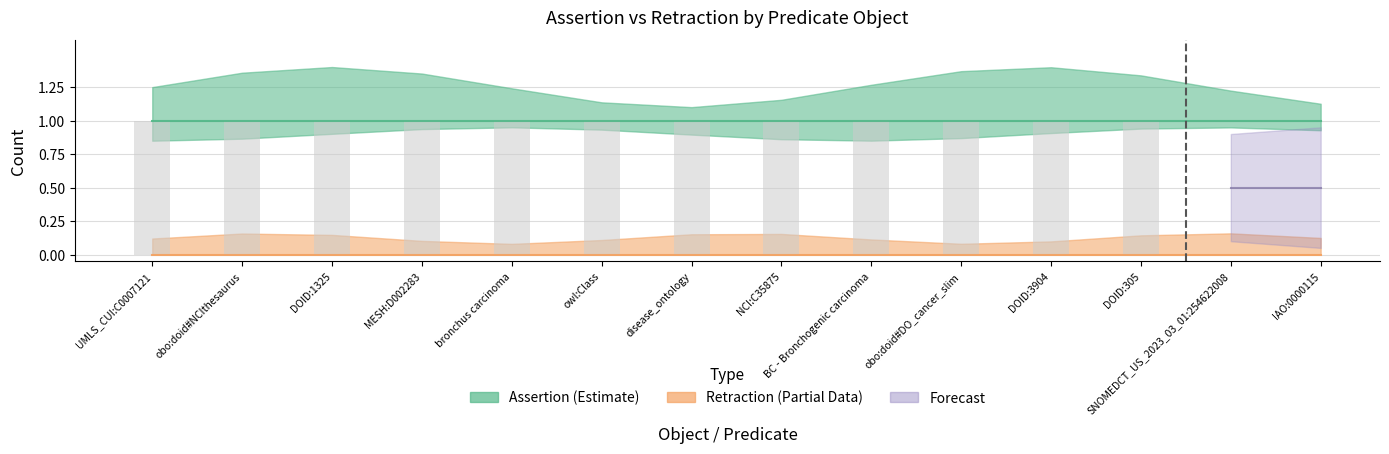

Is the value of Retraction at BC - Bronchogenic carcinoma greater than the value of Assertion at owl:Class?

No